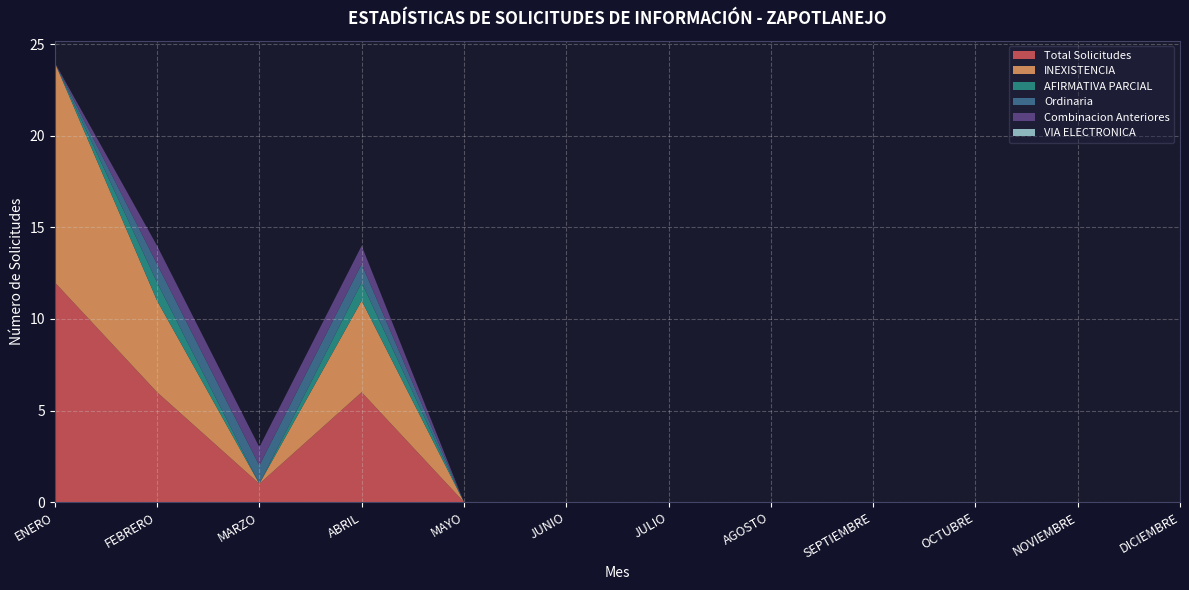

Reading left to right, extract all data points from this chart.

Total Solicitudes: ENERO=12	FEBRERO=6	MARZO=1	ABRIL=6	MAYO=0	JUNIO=0	JULIO=0	AGOSTO=0	SEPTIEMBRE=0	OCTUBRE=0	NOVIEMBRE=0	DICIEMBRE=0
INEXISTENCIA: ENERO=12	FEBRERO=5	MARZO=0	ABRIL=5	MAYO=0	JUNIO=0	JULIO=0	AGOSTO=0	SEPTIEMBRE=0	OCTUBRE=0	NOVIEMBRE=0	DICIEMBRE=0
AFIRMATIVA PARCIAL: ENERO=0	FEBRERO=1	MARZO=0	ABRIL=1	MAYO=0	JUNIO=0	JULIO=0	AGOSTO=0	SEPTIEMBRE=0	OCTUBRE=0	NOVIEMBRE=0	DICIEMBRE=0
Ordinaria: ENERO=0	FEBRERO=1	MARZO=1	ABRIL=1	MAYO=0	JUNIO=0	JULIO=0	AGOSTO=0	SEPTIEMBRE=0	OCTUBRE=0	NOVIEMBRE=0	DICIEMBRE=0
Combinacion Anteriores: ENERO=0	FEBRERO=1	MARZO=1	ABRIL=1	MAYO=0	JUNIO=0	JULIO=0	AGOSTO=0	SEPTIEMBRE=0	OCTUBRE=0	NOVIEMBRE=0	DICIEMBRE=0
VIA ELECTRONICA: ENERO=0	FEBRERO=0	MARZO=0	ABRIL=0	MAYO=0	JUNIO=0	JULIO=0	AGOSTO=0	SEPTIEMBRE=0	OCTUBRE=0	NOVIEMBRE=0	DICIEMBRE=0